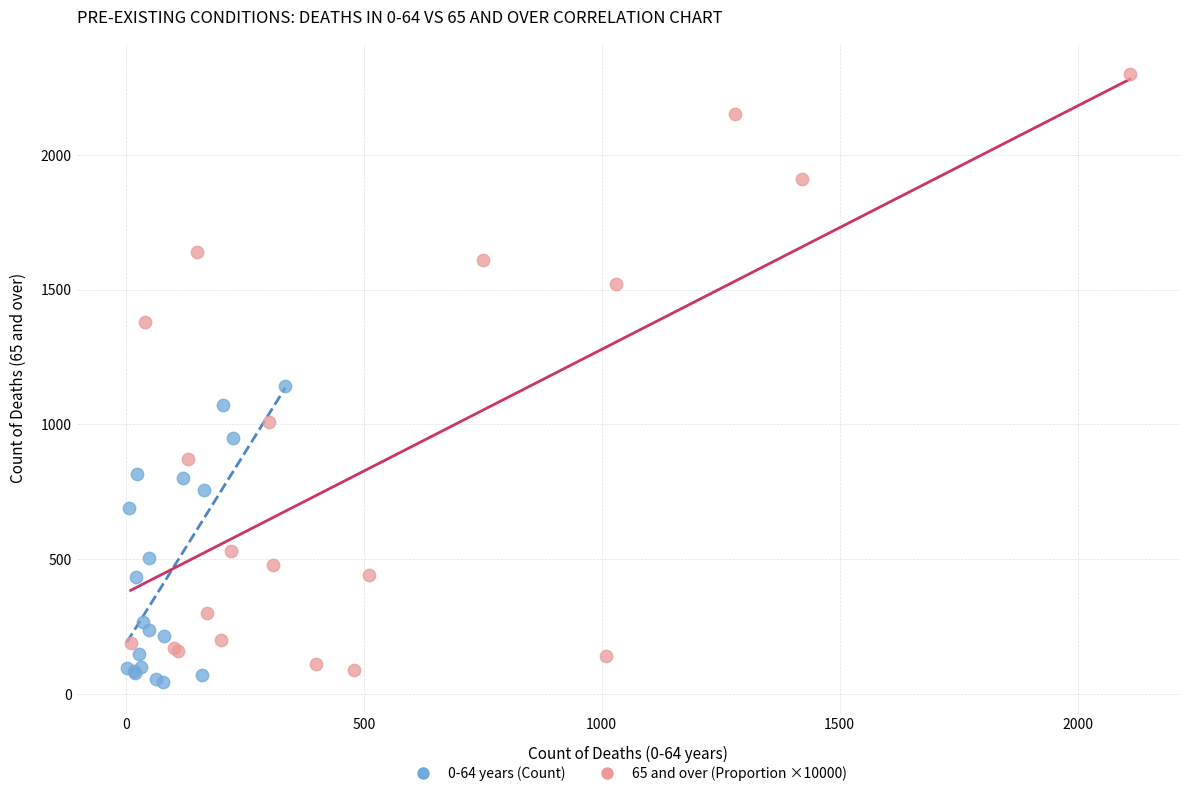

Which series has the widest spread of Y values?

65 and over (Proportion ×10000)